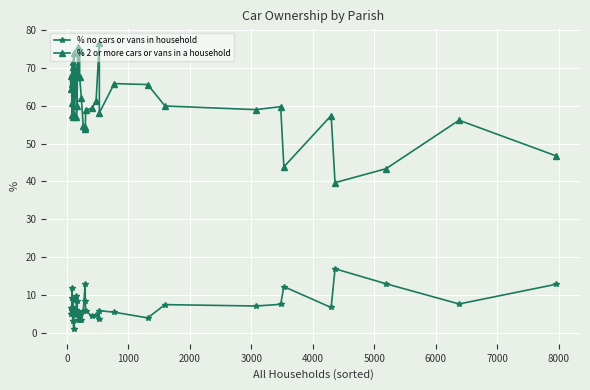

True or false: % no cars or vans in household and % 2 or more cars or vans in a household intersect in this chart.

False